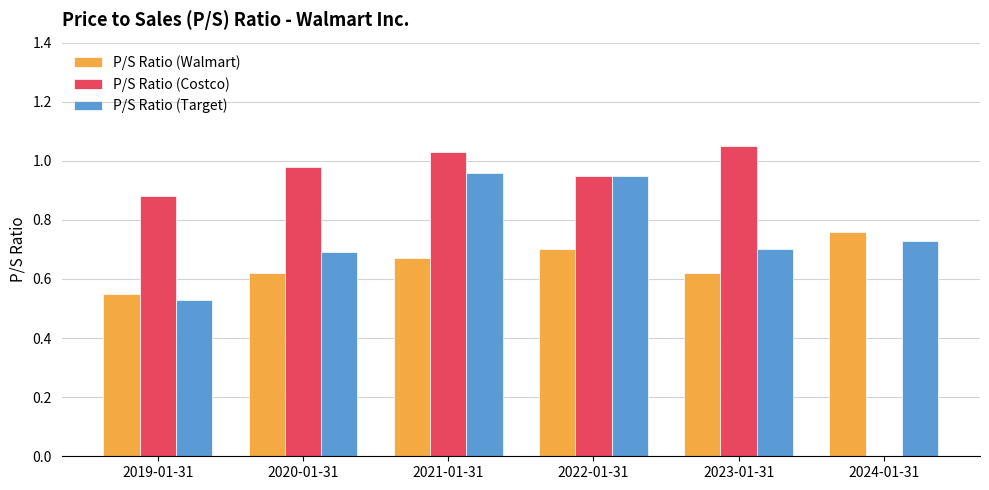

Which series changed the most between 2023-01-31 and 2024-01-31?

P/S Ratio (Costco)